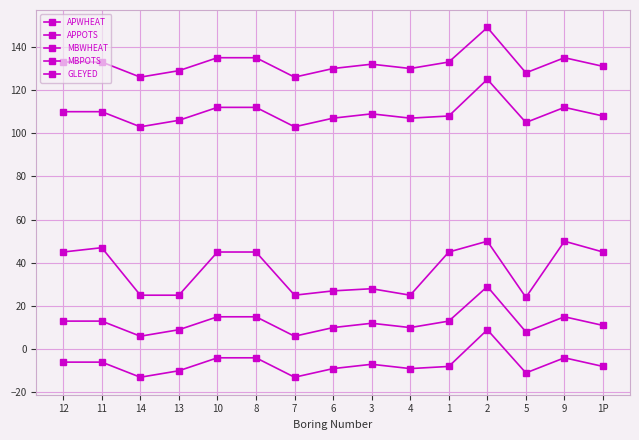

Does the chart display data point markers on the line(s)?

Yes